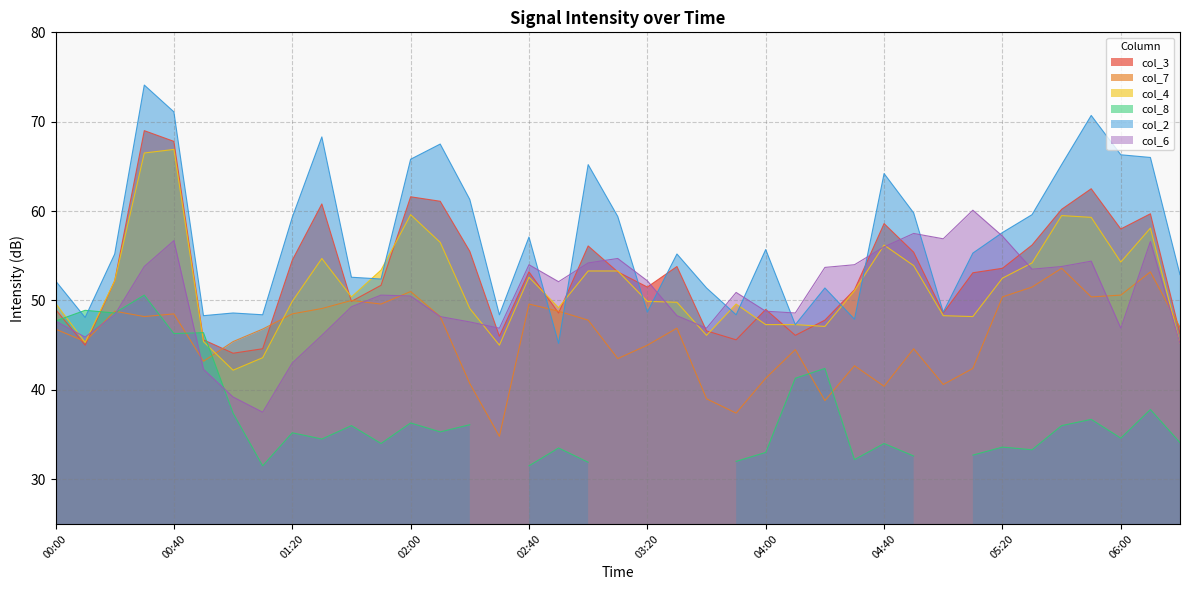

True or false: col_4 and col_6 cross at least once.

True